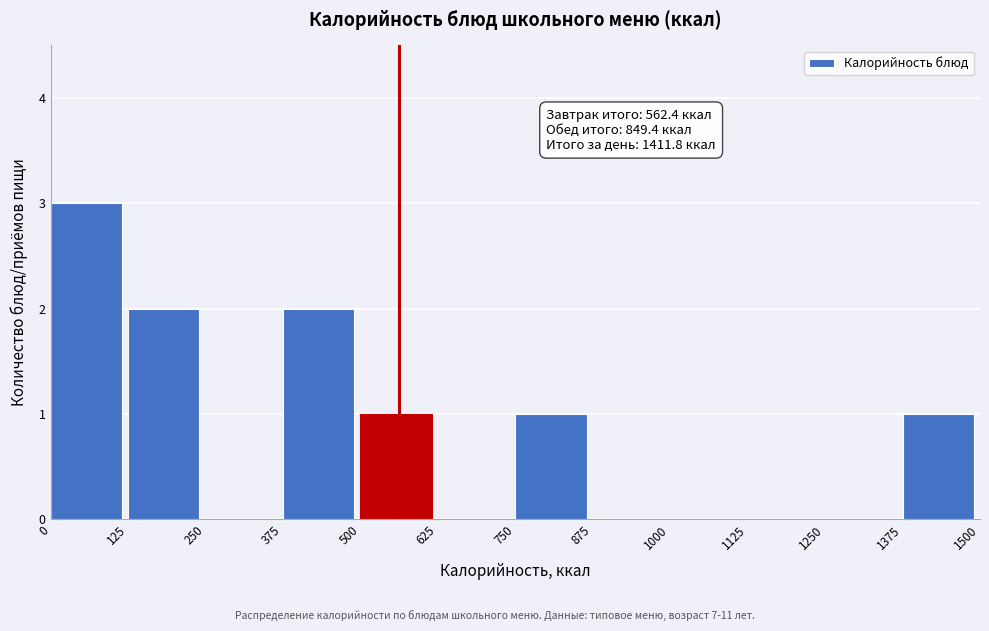

Over which range of the x-axis is the bar tallest?

0 to 125